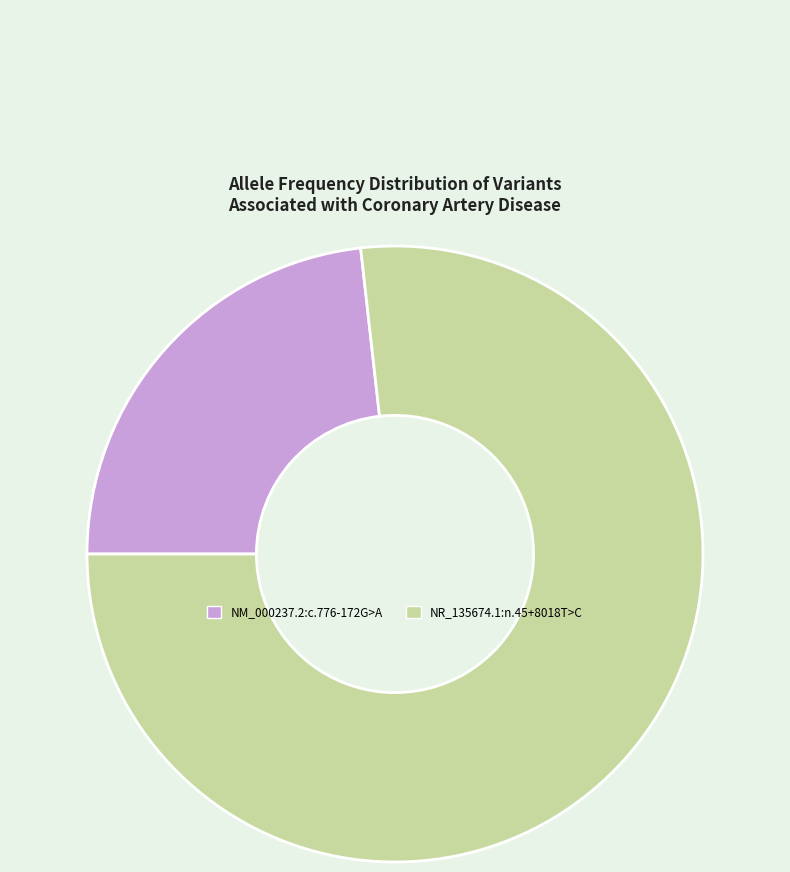

True or false: NM_000237.2:c.776-172G>A accounts for 23% of the total.

True